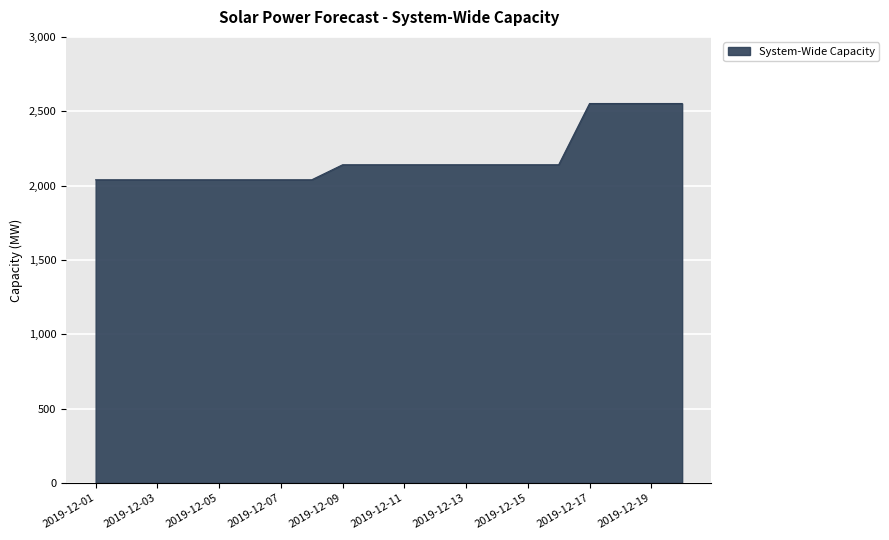

What is the sum of all values?

43640